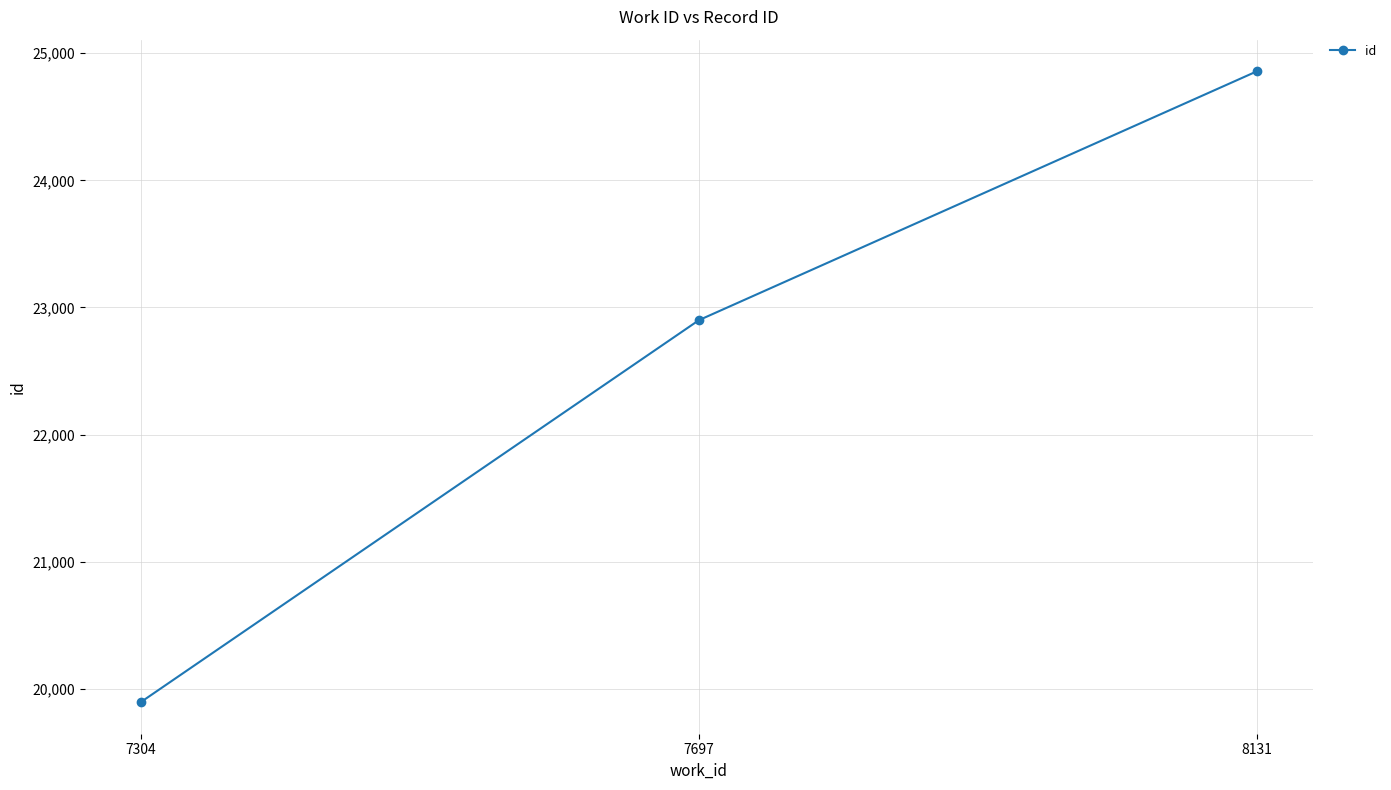

List the labels in order of value, largest first.

8131, 7697, 7304